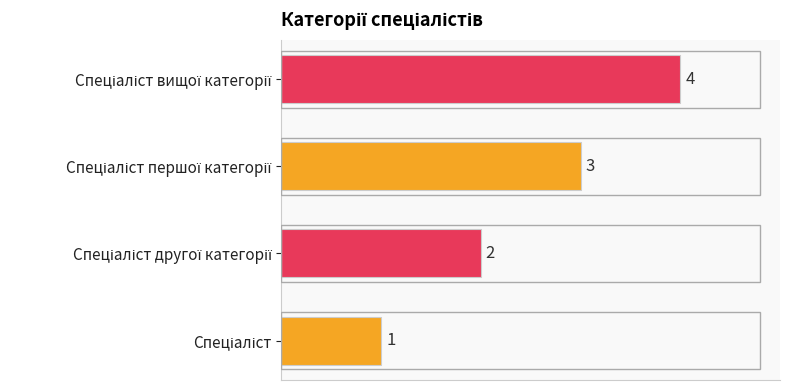

What is the greatest value displayed?

4